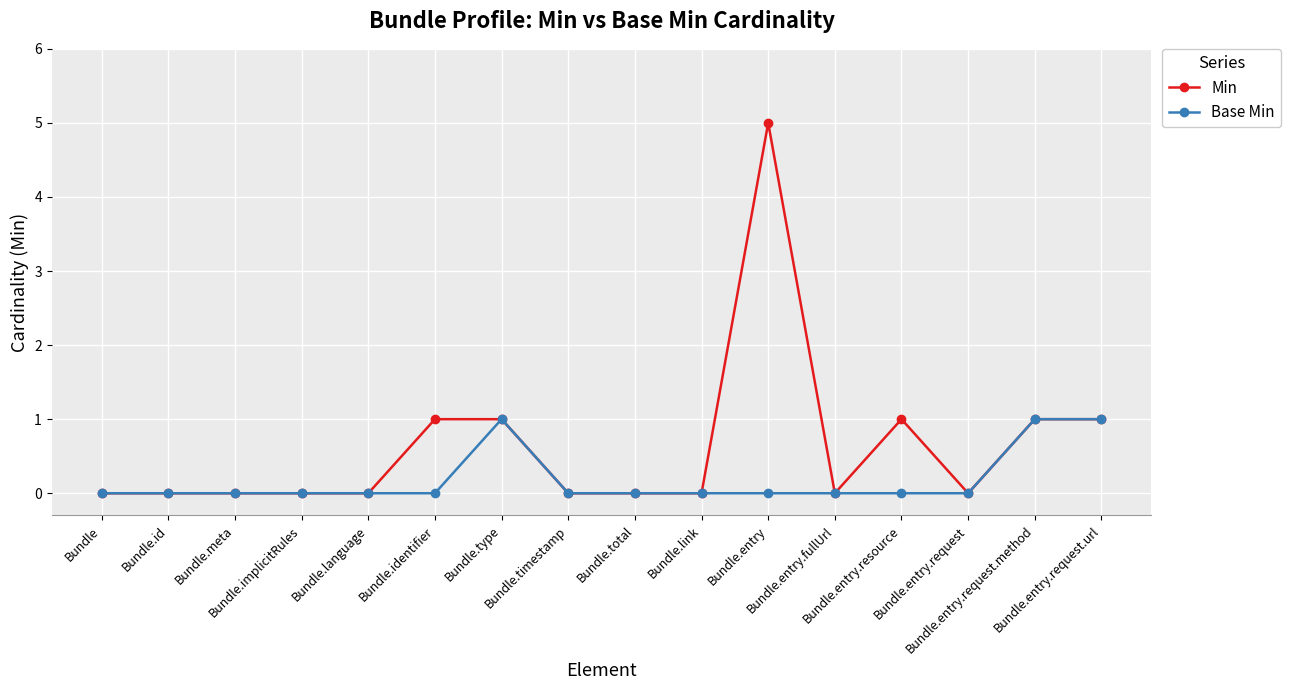

List the series in order of their peak value, highest first.

Min, Base Min